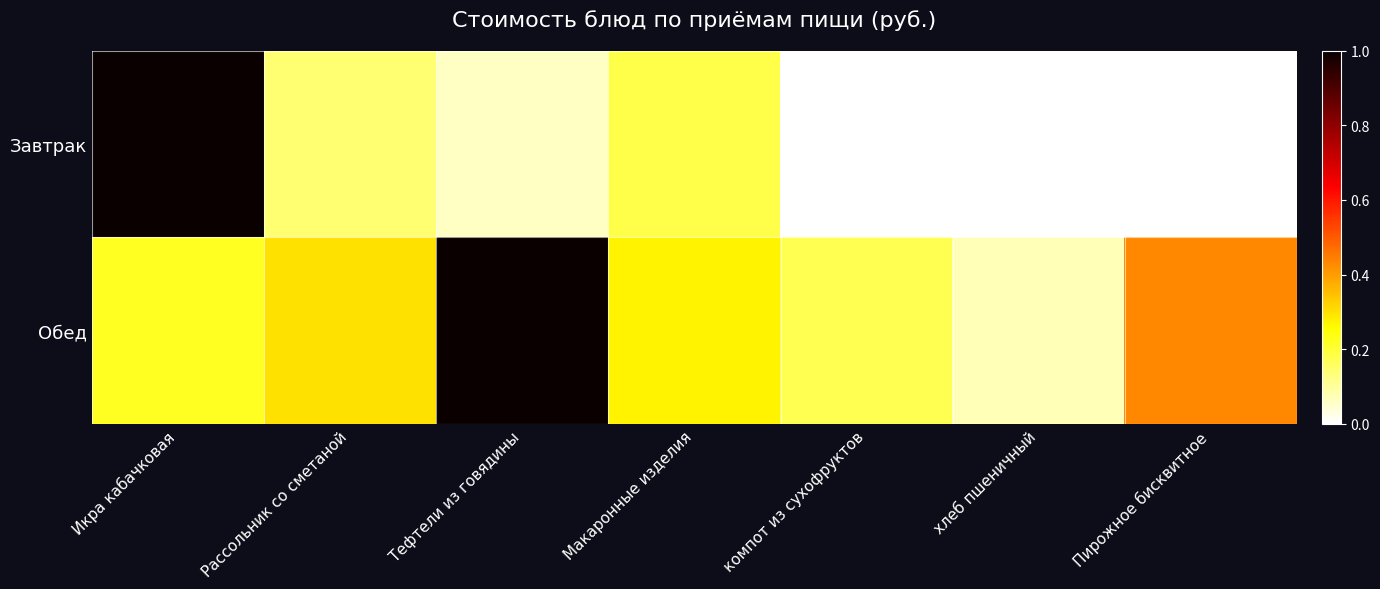

Which category has the lowest value across all series?

компот из сухофруктов